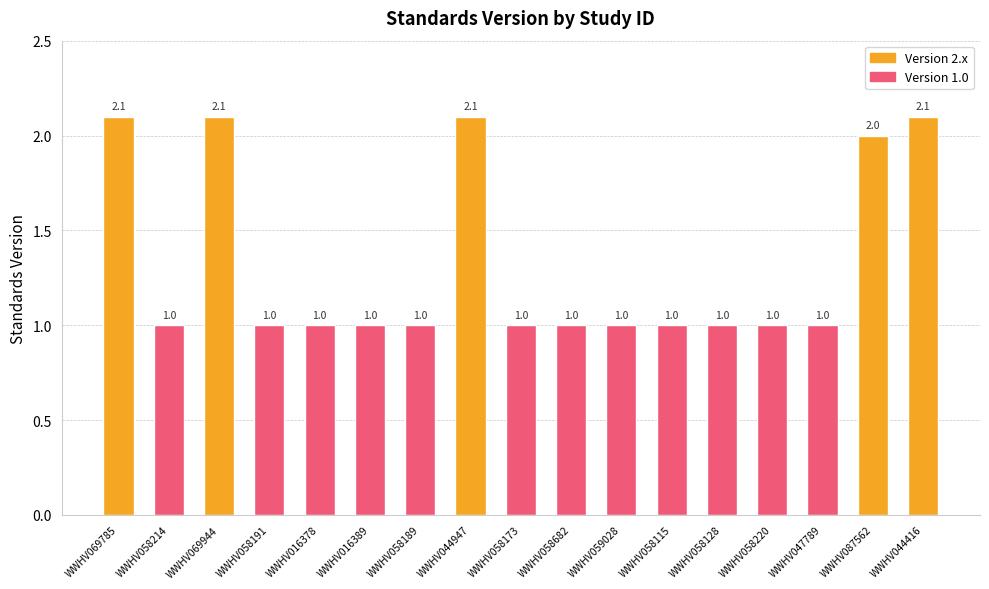

The value at WWHV058128 is 1.0. True or false?

True